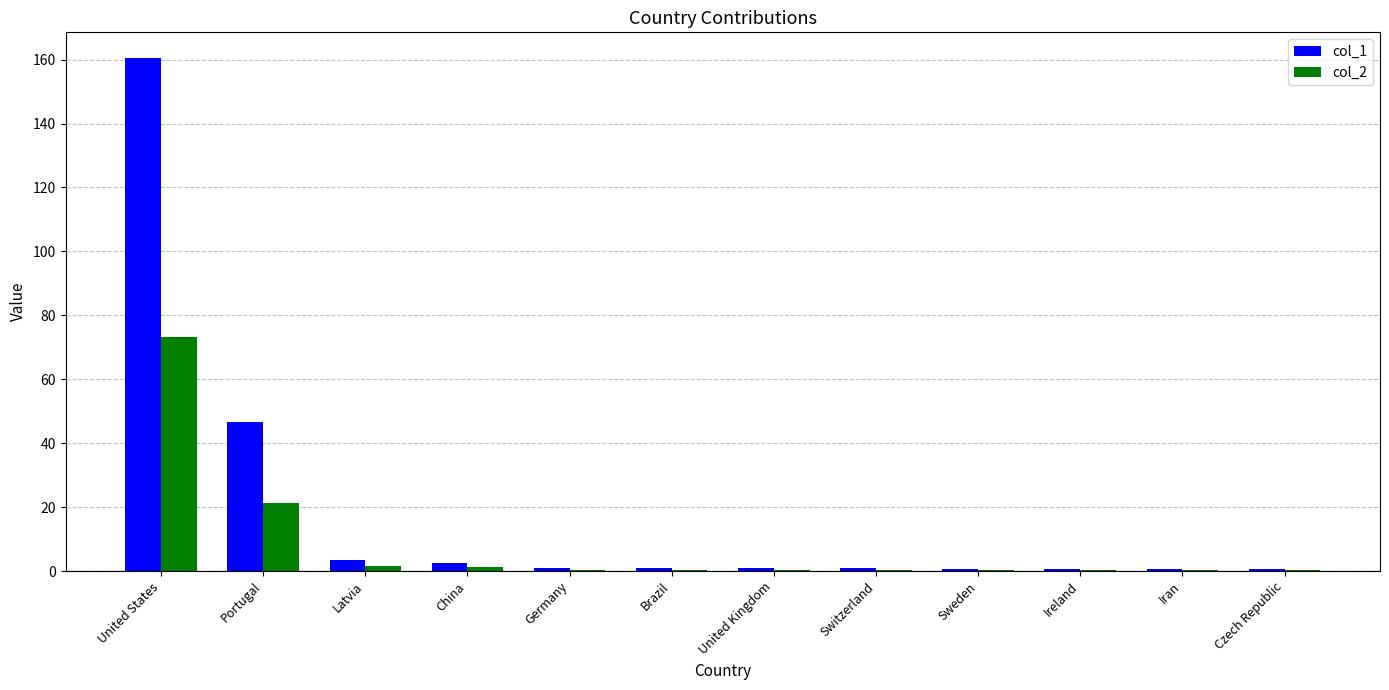

Are the bars horizontal?

No